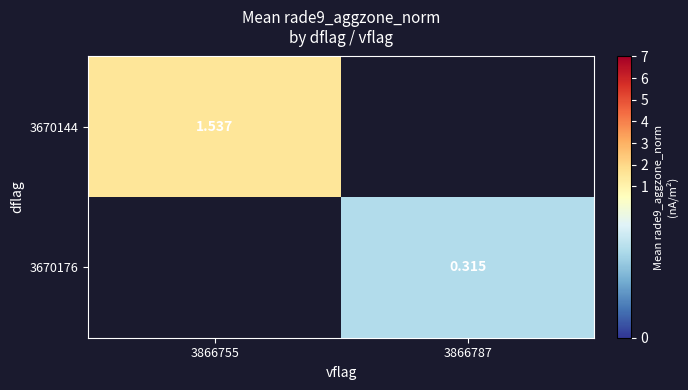

How many series are shown in this chart?

2